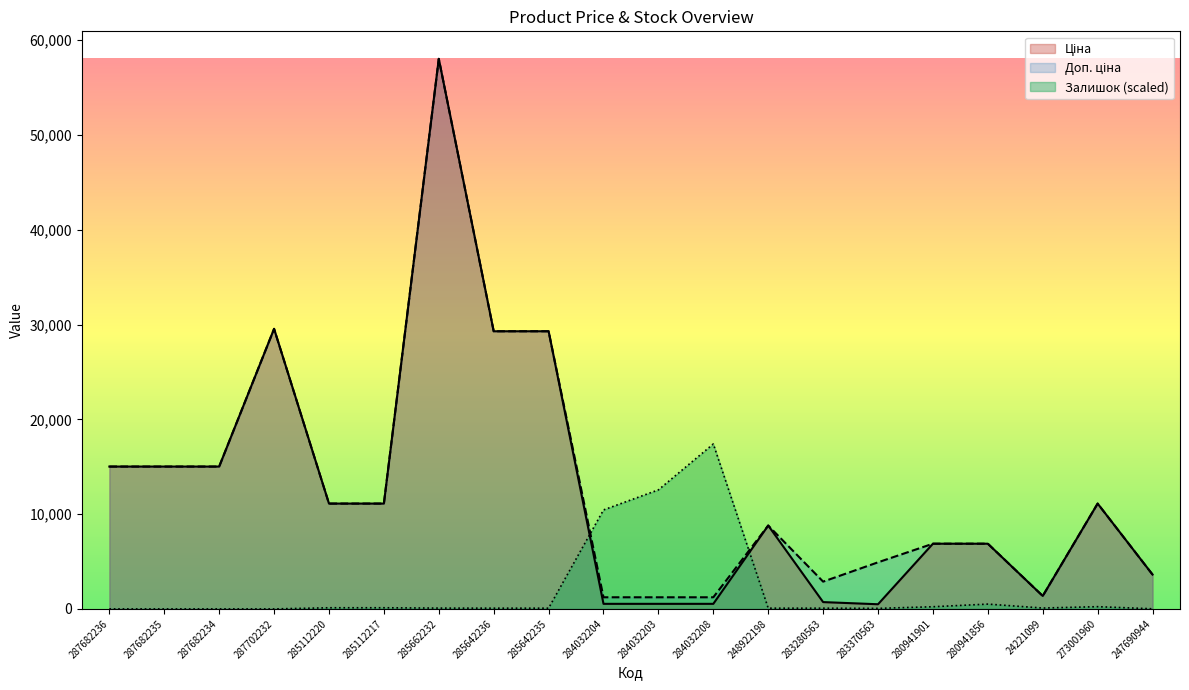

Rank the series by their maximum value, from lowest to highest.

Залишок, Ціна, Доп. ціна